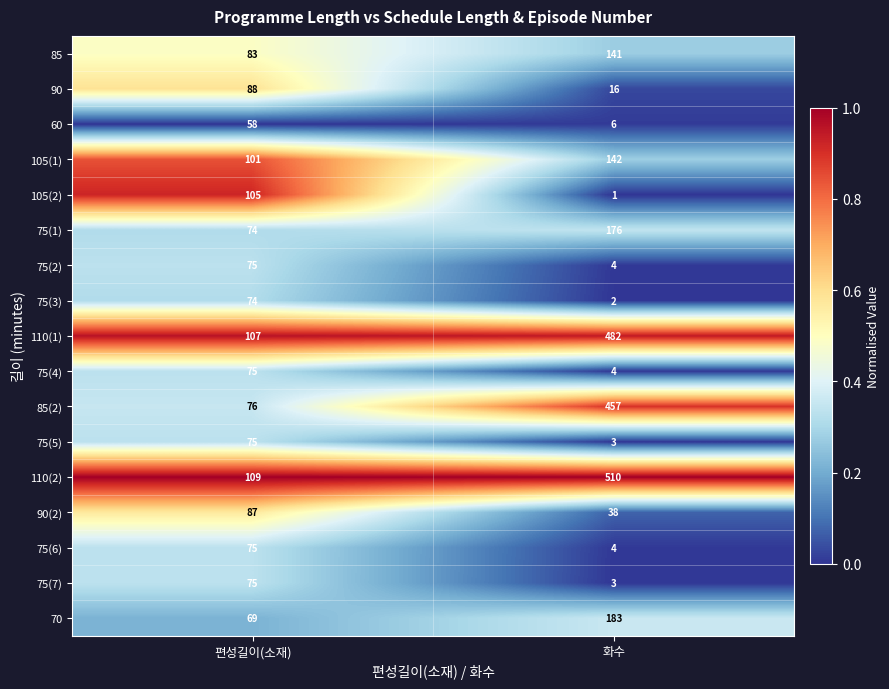

What is the sum of all 85(2) values?

533